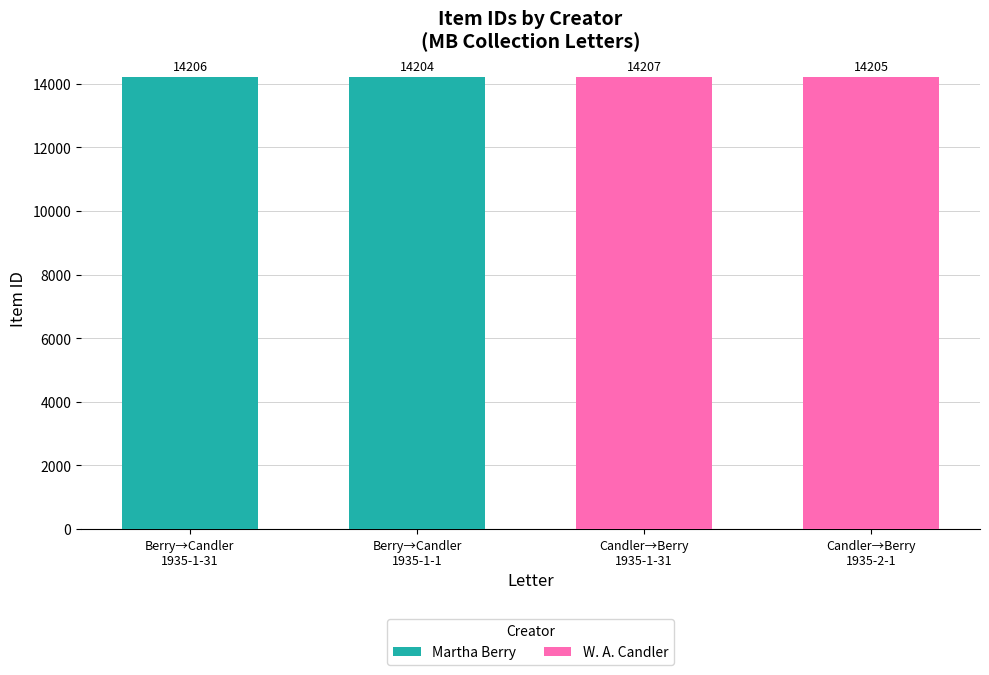

How many bars are there in each group?

2